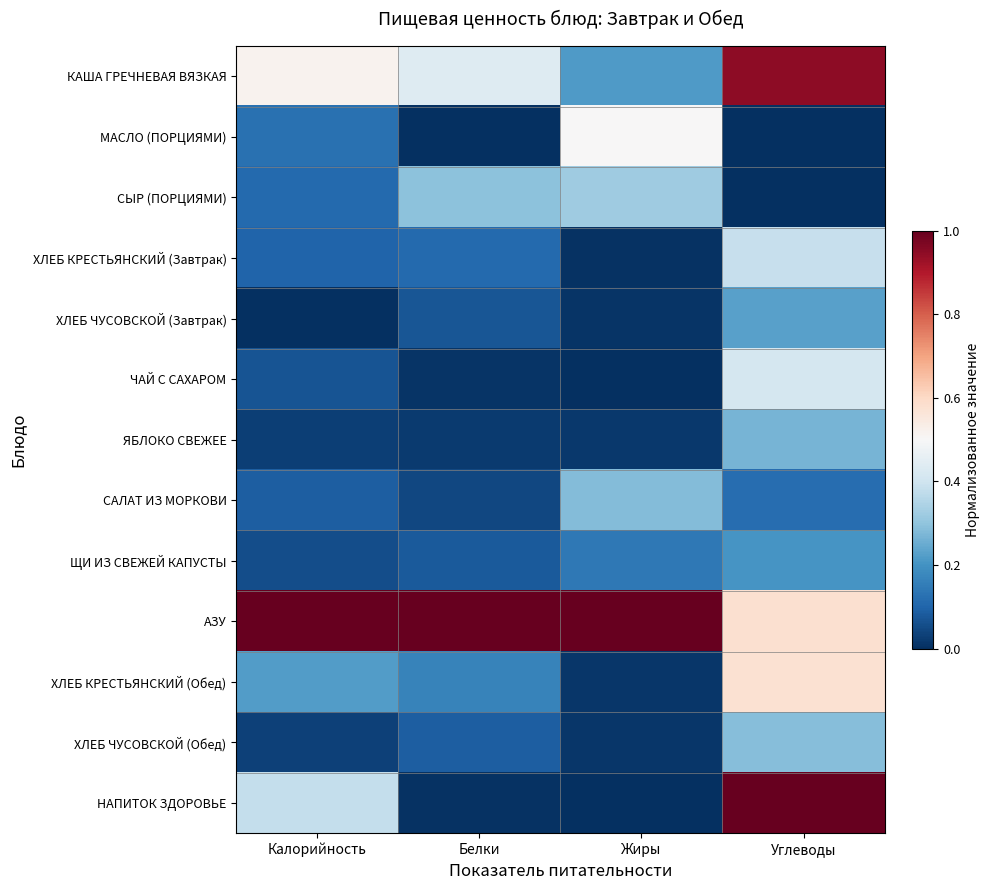

Reading right to left, transcribe all the data shown in this chart.

КАША ГРЕЧНЕВАЯ ВЯЗКАЯ: Углеводы=0.9	Жиры=0.2	Белки=0.4	Калорийность=0.5
МАСЛО (ПОРЦИЯМИ): Углеводы=0.0	Жиры=0.5	Белки=0.0	Калорийность=0.1
СЫР (ПОРЦИЯМИ): Углеводы=0.0	Жиры=0.3	Белки=0.3	Калорийность=0.1
ХЛЕБ КРЕСТЬЯНСКИЙ (Завтрак): Углеводы=0.4	Жиры=0.0	Белки=0.1	Калорийность=0.1
ХЛЕБ ЧУСОВСКОЙ (Завтрак): Углеводы=0.2	Жиры=0.0	Белки=0.1	Калорийность=0.0
ЧАЙ С САХАРОМ: Углеводы=0.4	Жиры=0.0	Белки=0.0	Калорийность=0.1
ЯБЛОКО СВЕЖЕЕ: Углеводы=0.3	Жиры=0.0	Белки=0.0	Калорийность=0.0
САЛАТ ИЗ МОРКОВИ: Углеводы=0.1	Жиры=0.3	Белки=0.0	Калорийность=0.1
ЩИ ИЗ СВЕЖЕЙ КАПУСТЫ: Углеводы=0.2	Жиры=0.1	Белки=0.1	Калорийность=0.1
АЗУ: Углеводы=0.6	Жиры=1.0	Белки=1.0	Калорийность=1.0
ХЛЕБ КРЕСТЬЯНСКИЙ (Обед): Углеводы=0.6	Жиры=0.0	Белки=0.2	Калорийность=0.2
ХЛЕБ ЧУСОВСКОЙ (Обед): Углеводы=0.3	Жиры=0.0	Белки=0.1	Калорийность=0.0
НАПИТОК ЗДОРОВЬЕ: Углеводы=1.0	Жиры=0.0	Белки=0.0	Калорийность=0.4